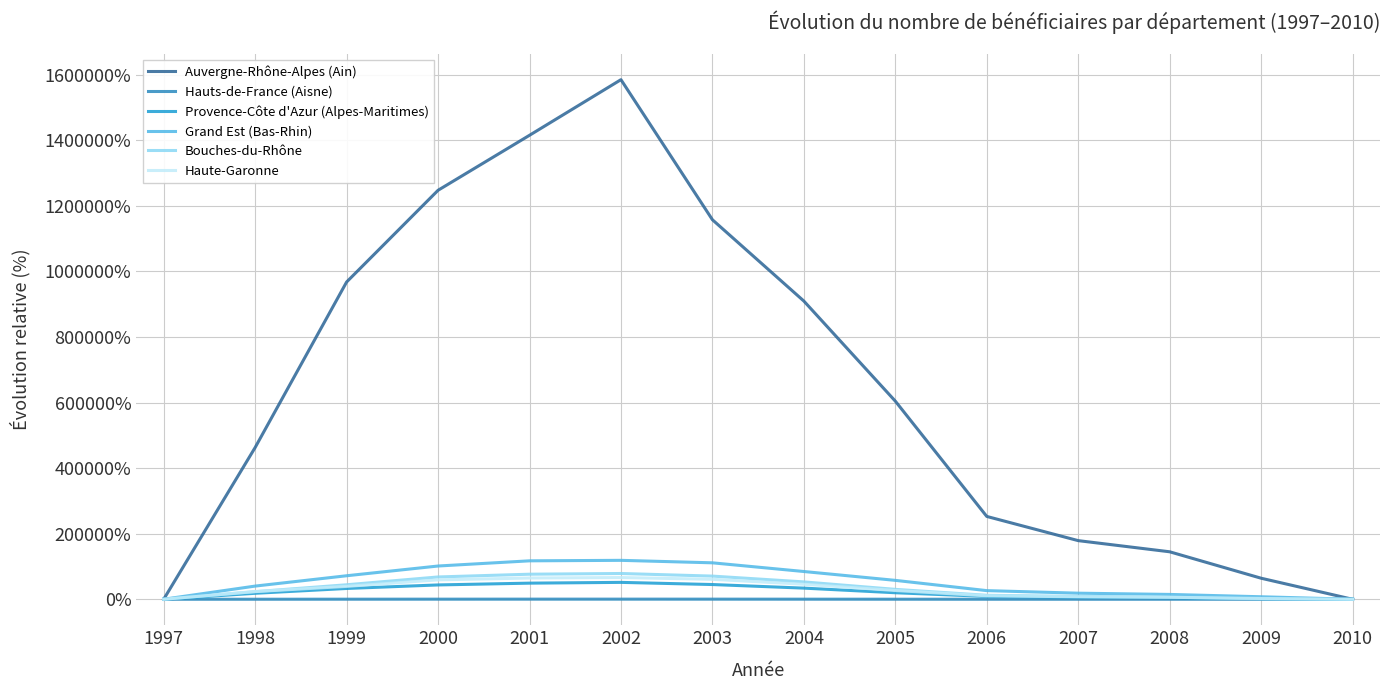

Does the chart have visible grid lines?

Yes